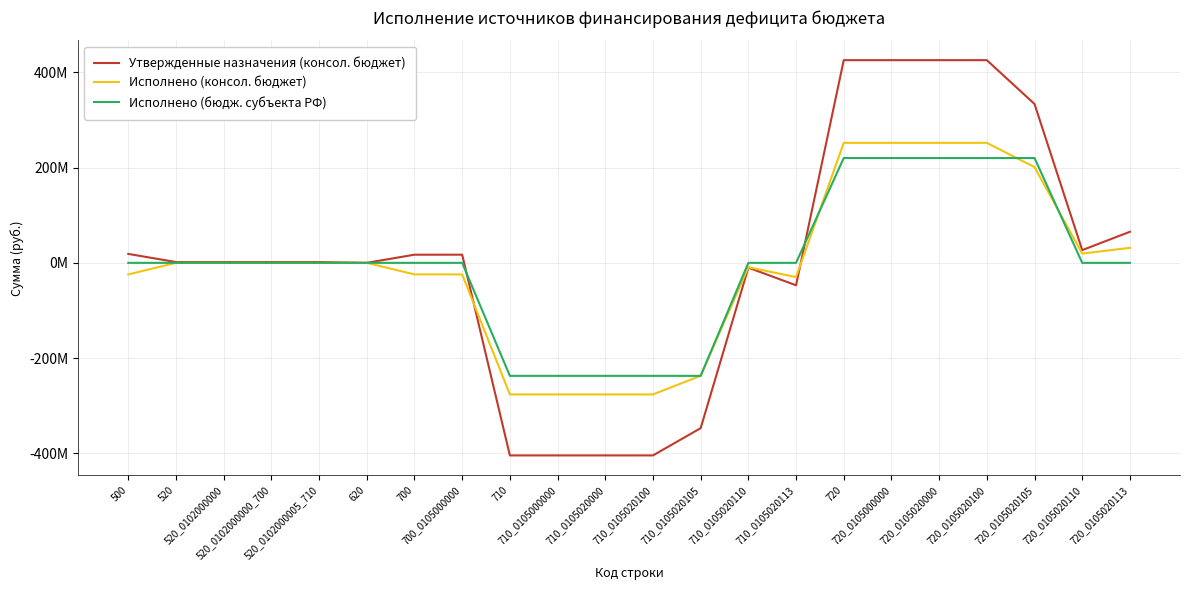

Is it true that Исполнено (бюдж. субъекта РФ) equals 228845163.5 at 720_0105020113?

False